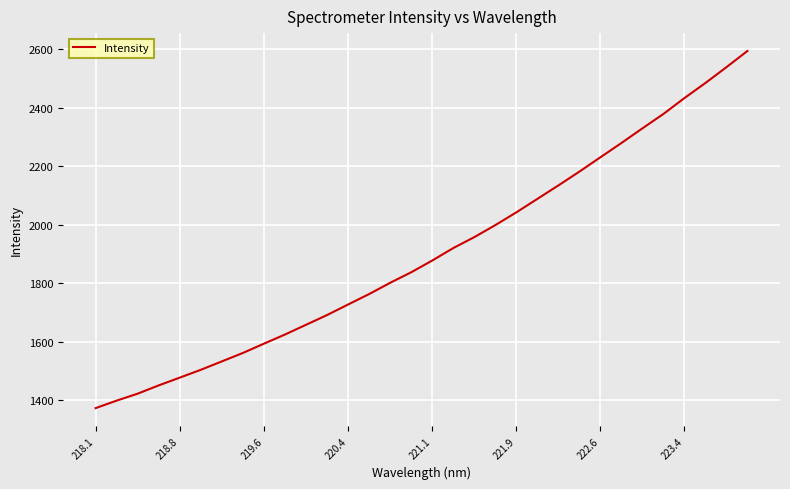

What is the maximum value shown in the chart?

2594.1